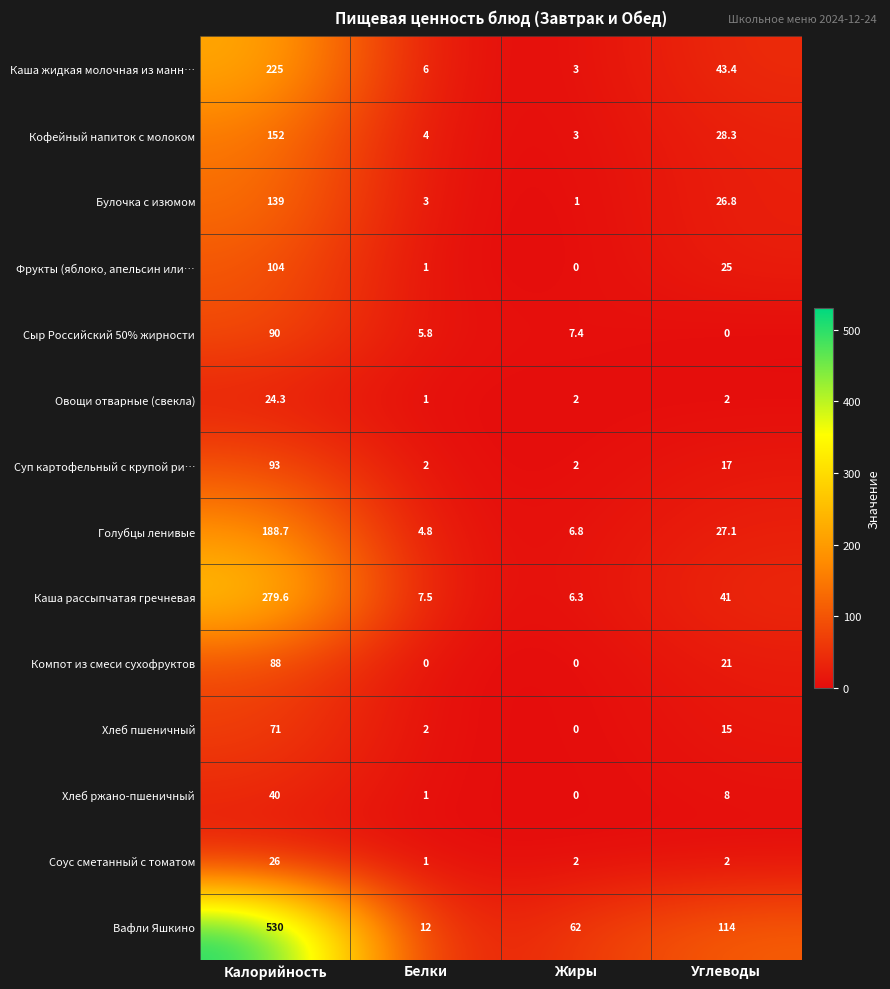

List the series in order of their peak value, lowest first.

Овощи отварные (свекла), Соус сметанный с томатом, Хлеб ржано-пшеничный, Хлеб пшеничный, Компот из смеси сухофруктов, Сыр Российский 50% жирности, Суп картофельный с крупой ри…, Фрукты (яблоко, апельсин или…, Булочка с изюмом, Кофейный напиток с молоком, Голубцы ленивые, Каша жидкая молочная из манн…, Каша рассыпчатая гречневая, Вафли Яшкино